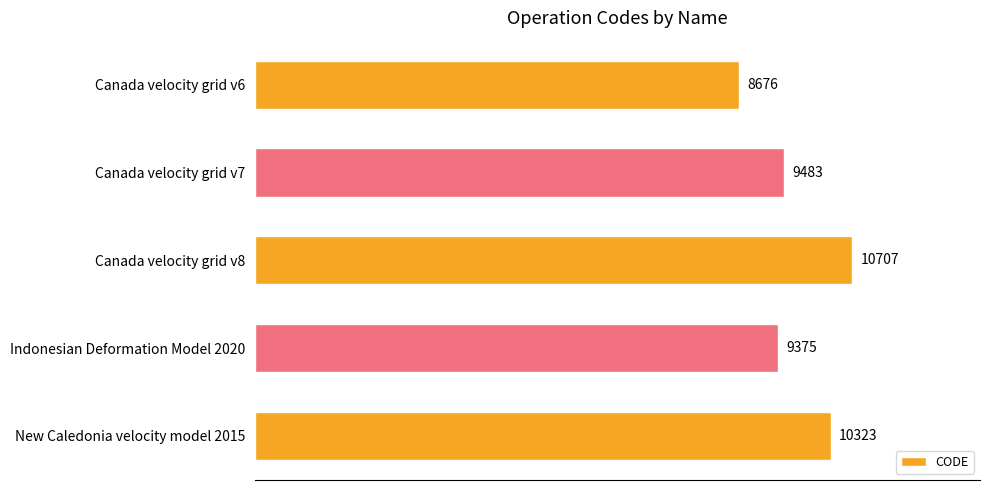

What is the difference between the maximum and second lowest values?

1332